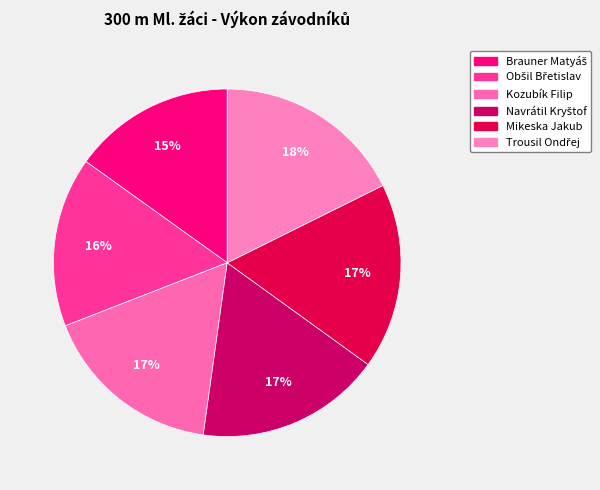

The Obšil Břetislav slice represents 16% of the pie. True or false?

True